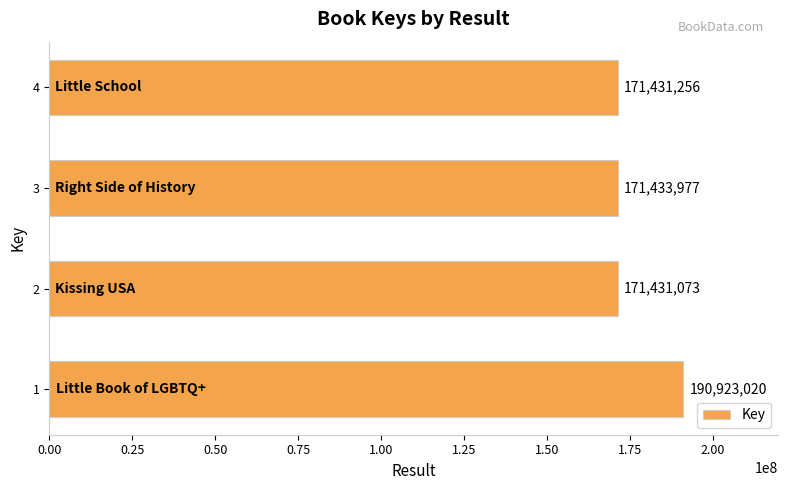

The value at 2 is 171431073. True or false?

True